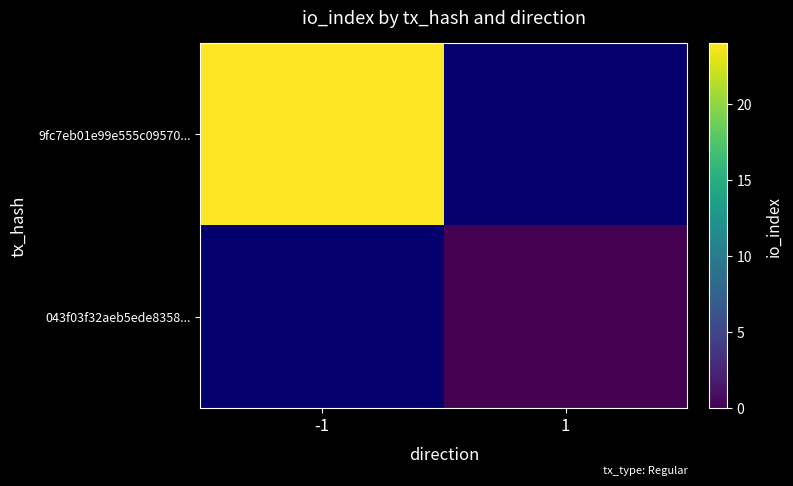

The 043f03f32aeb5ede8358... series shows 0.0 at 1. True or false?

True